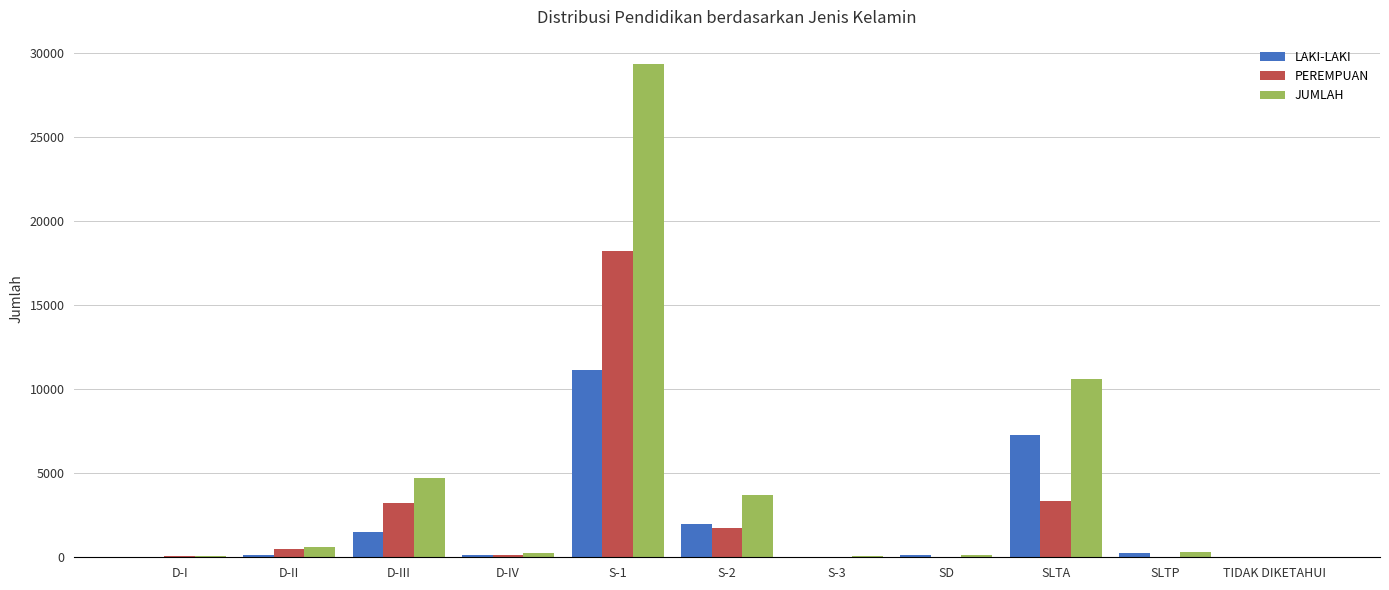

At which category is the sum across all series the highest?

S-1